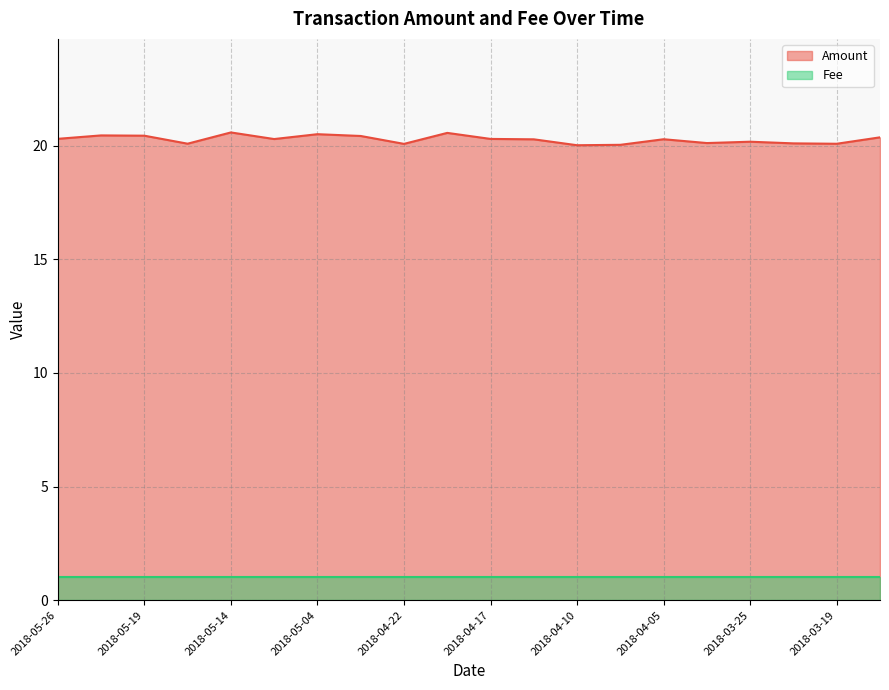

How many categories are shown in the chart?

20